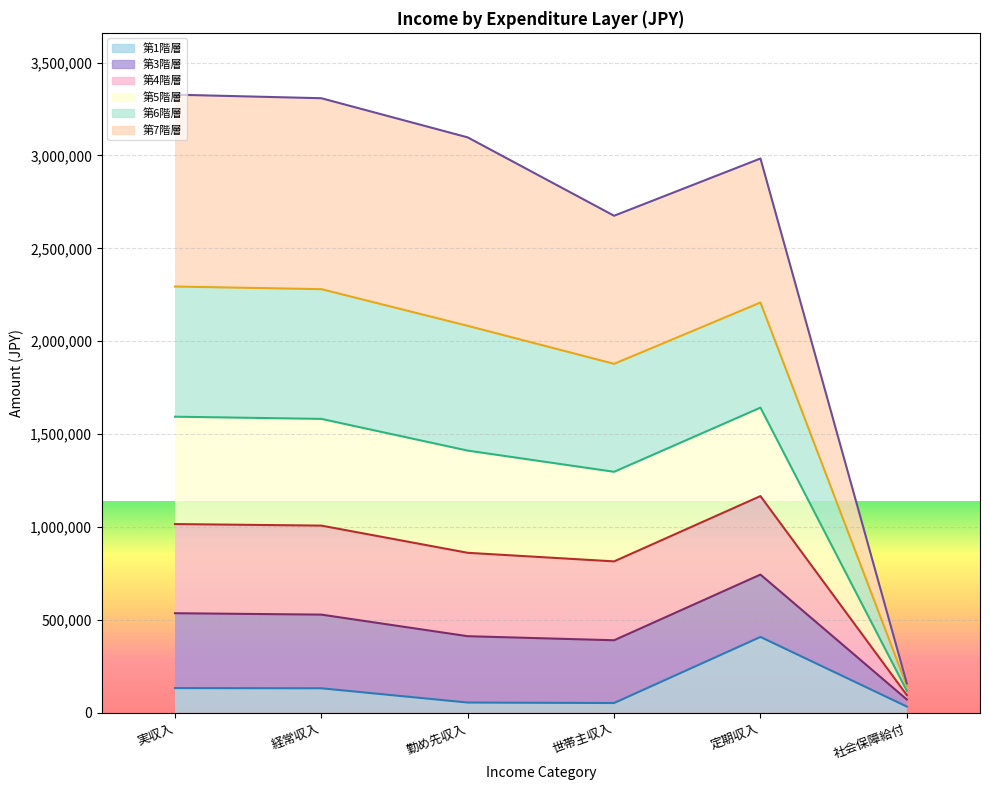

At which category does the chart reach its peak across all series?

実収入